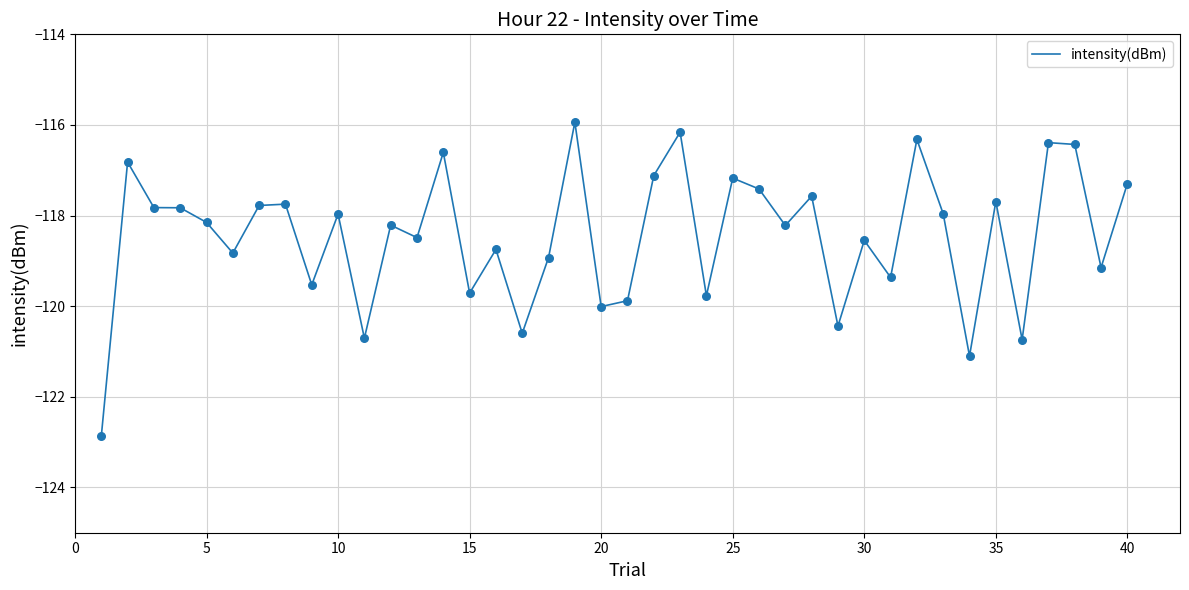

What is the minimum value shown in the chart?

-122.9